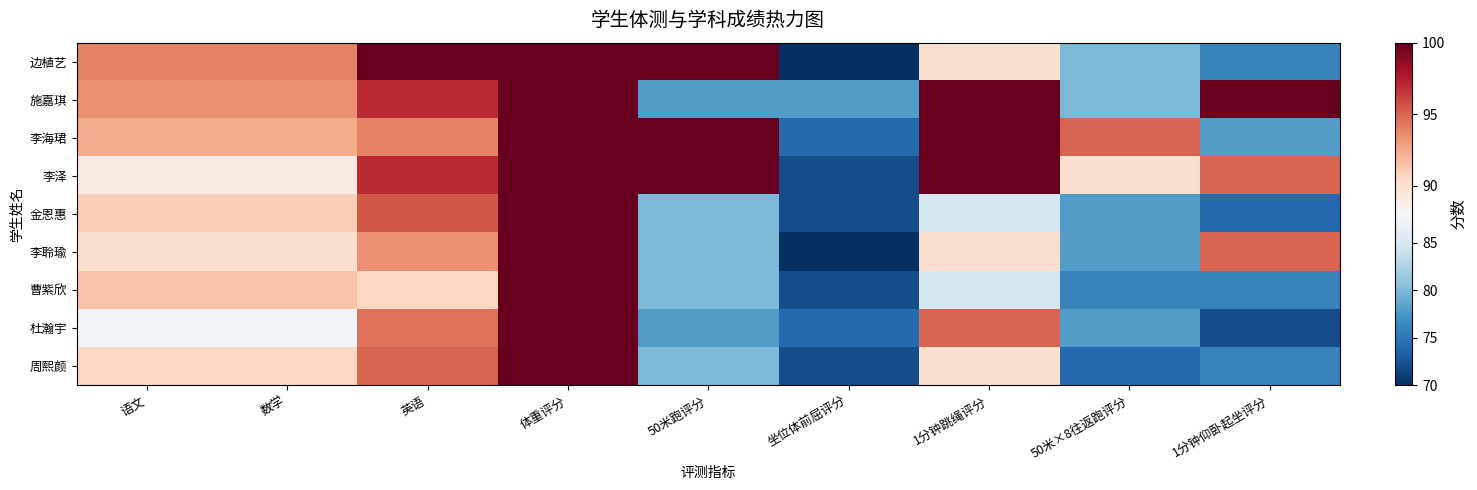

At how many categories does at least one series exceed 82?

8